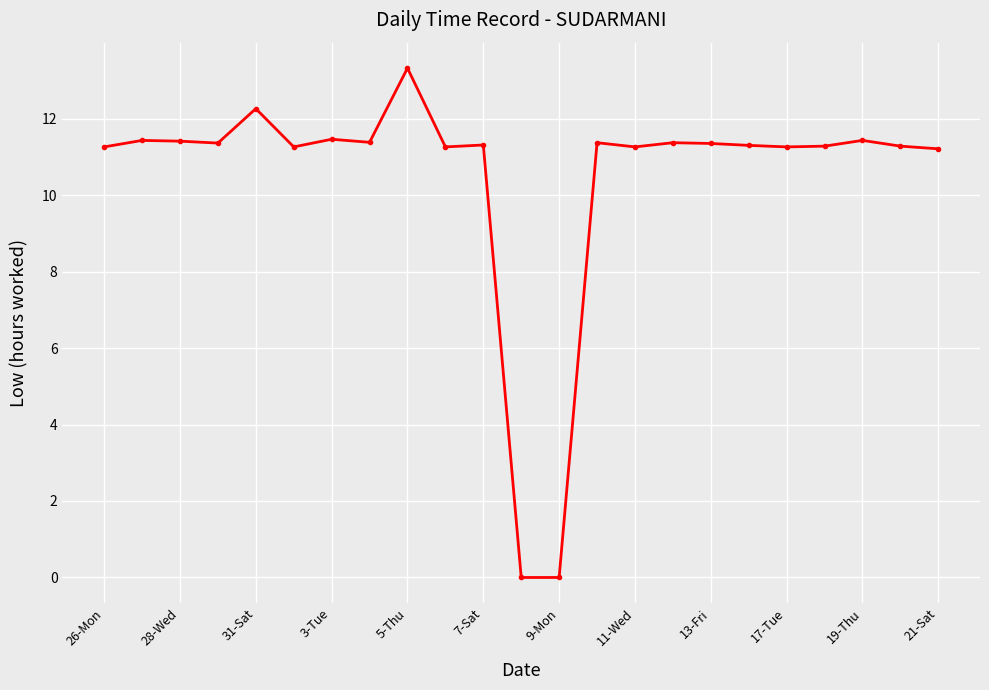

What is the difference between the maximum and minimum values?

13.3